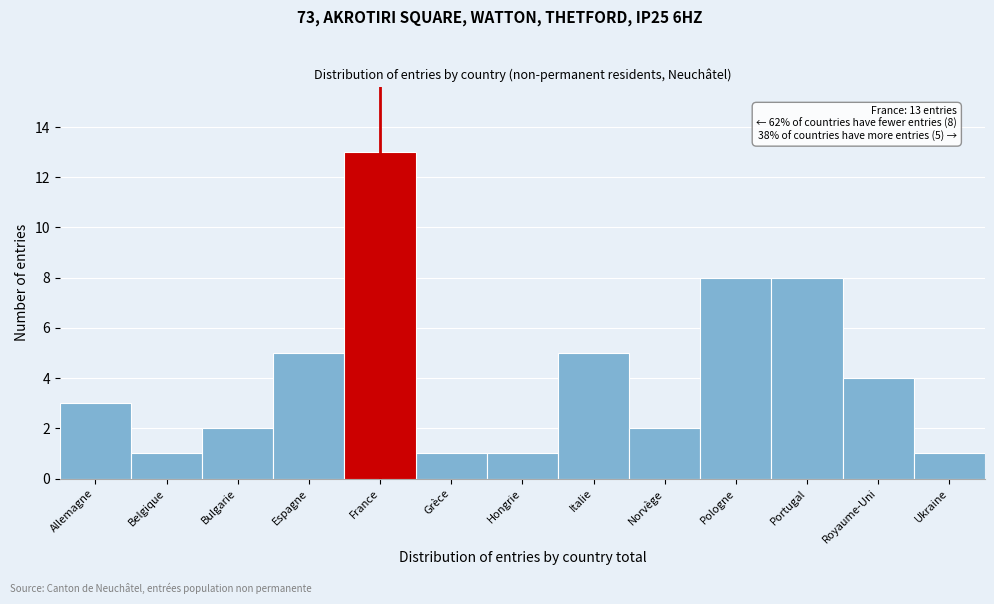

Reading left to right, transcribe all the data shown in this chart.

3	1	2	5	13	1	1	5	2	8	8	4	1